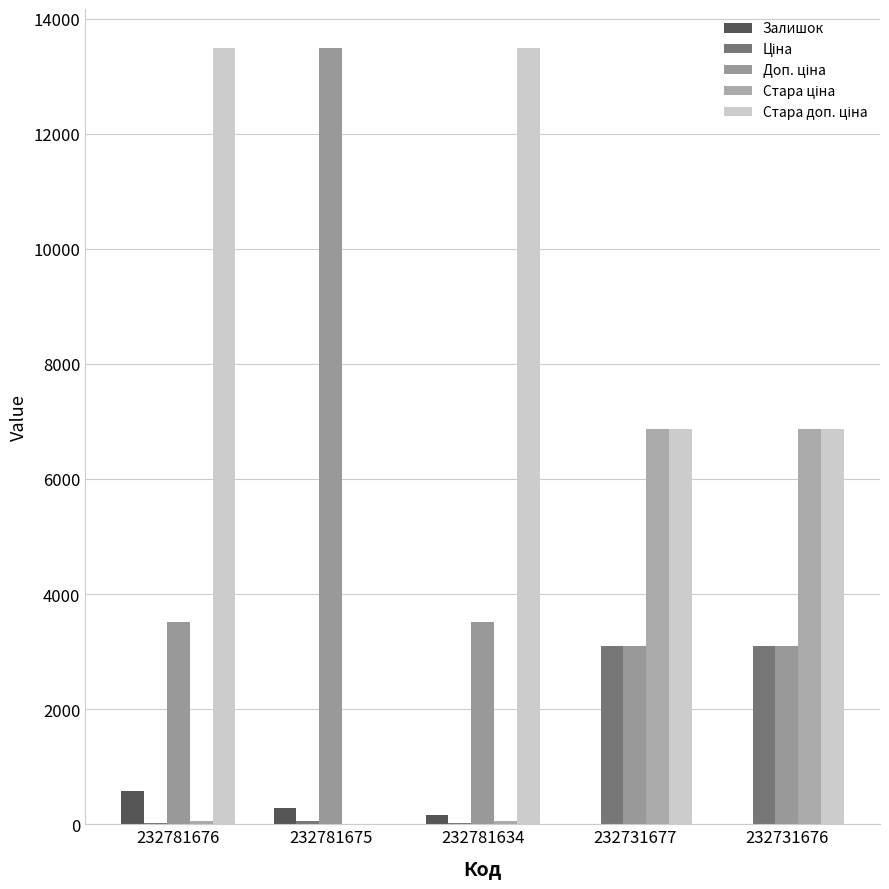

How many groups of bars are there?

5